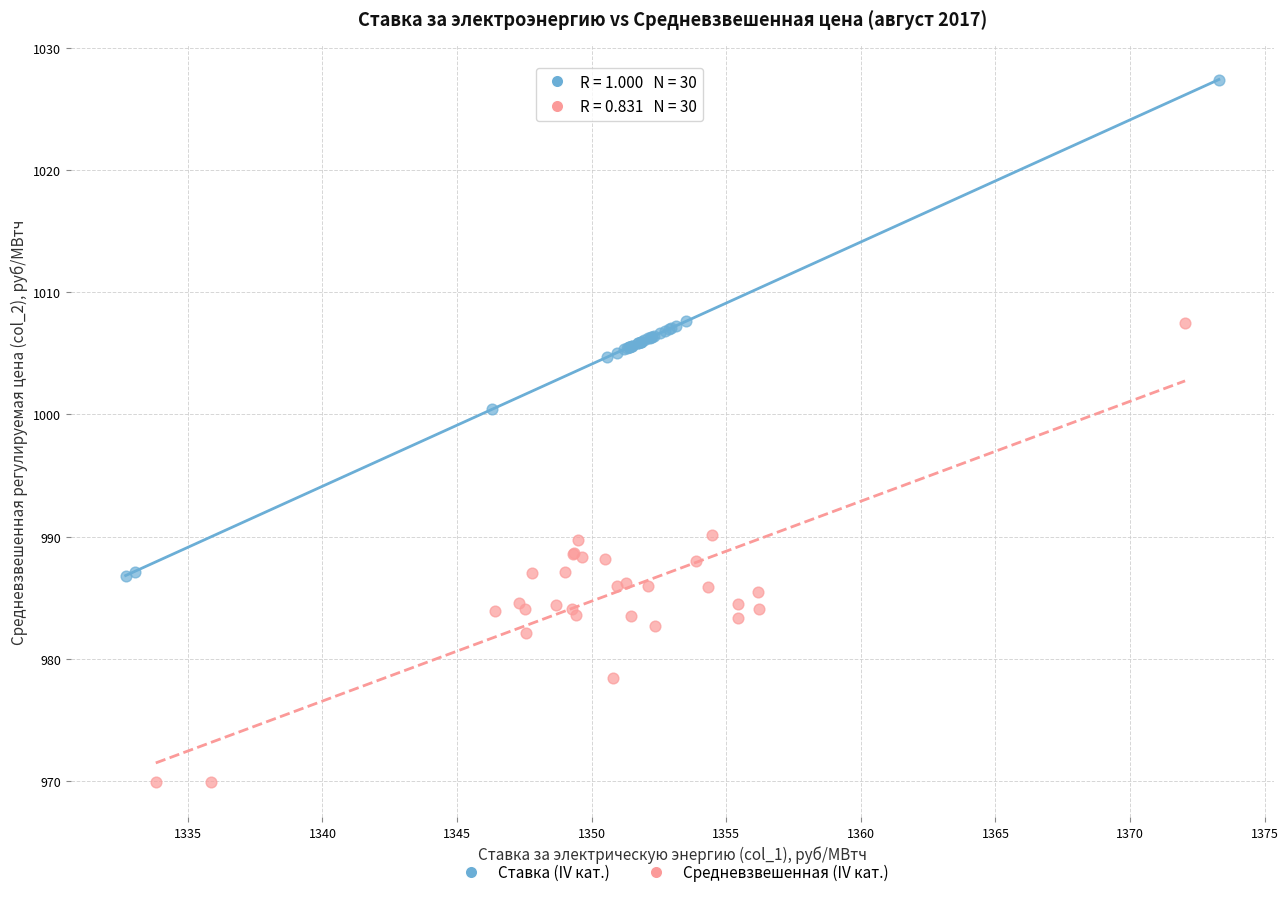

Which series contains the lowest Y value?

Средневзвешенная (IV кат.)